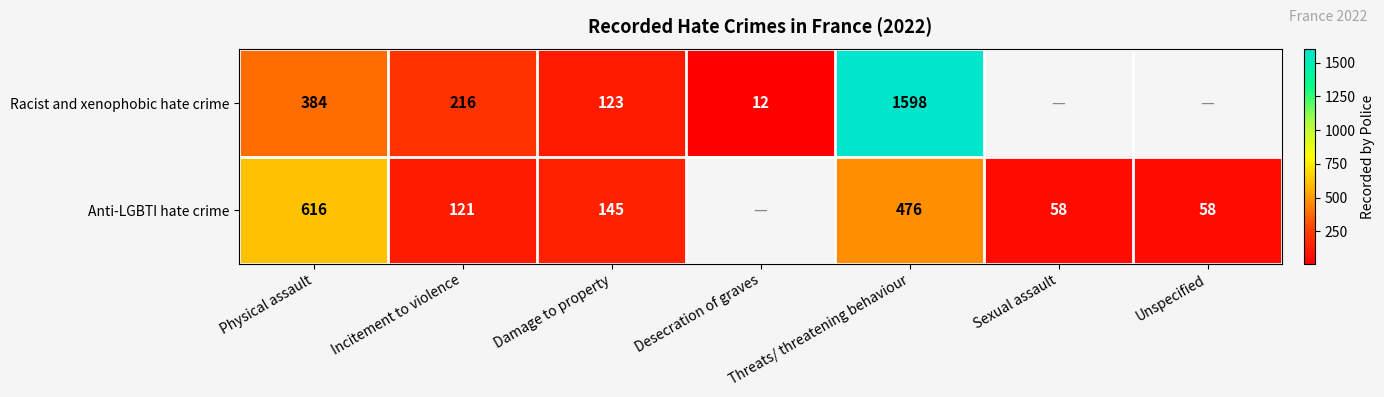

What is the total value across all series at Threats/ threatening behaviour?

2074